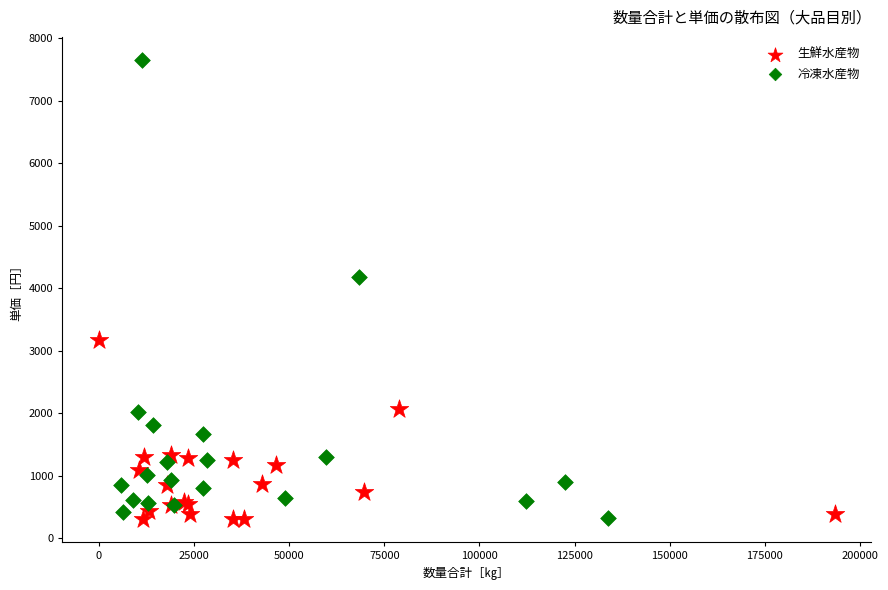

Which series has the widest spread of Y values?

冷凍水産物